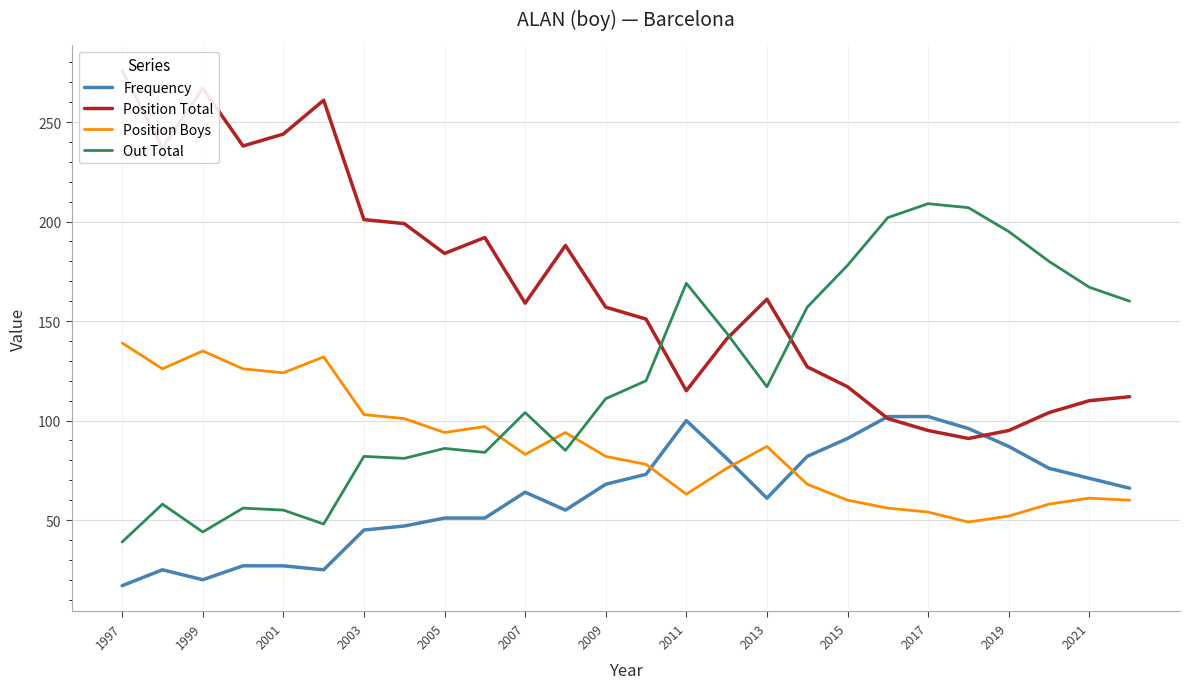

True or false: Frequency has a value of 51 at 2005.

True